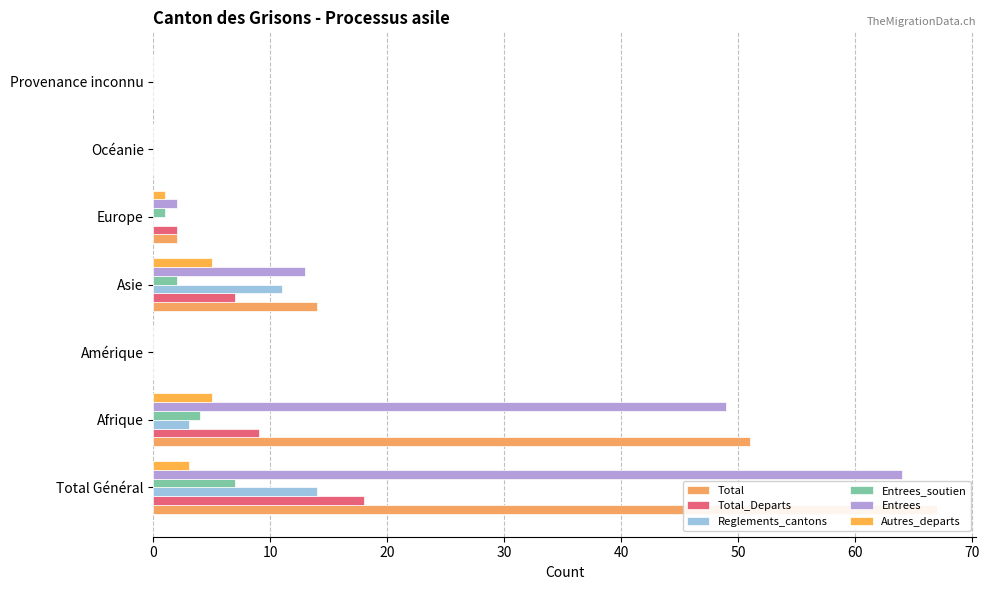

What is the value of the Reglements_cantons bar at the 4th from the left?

11